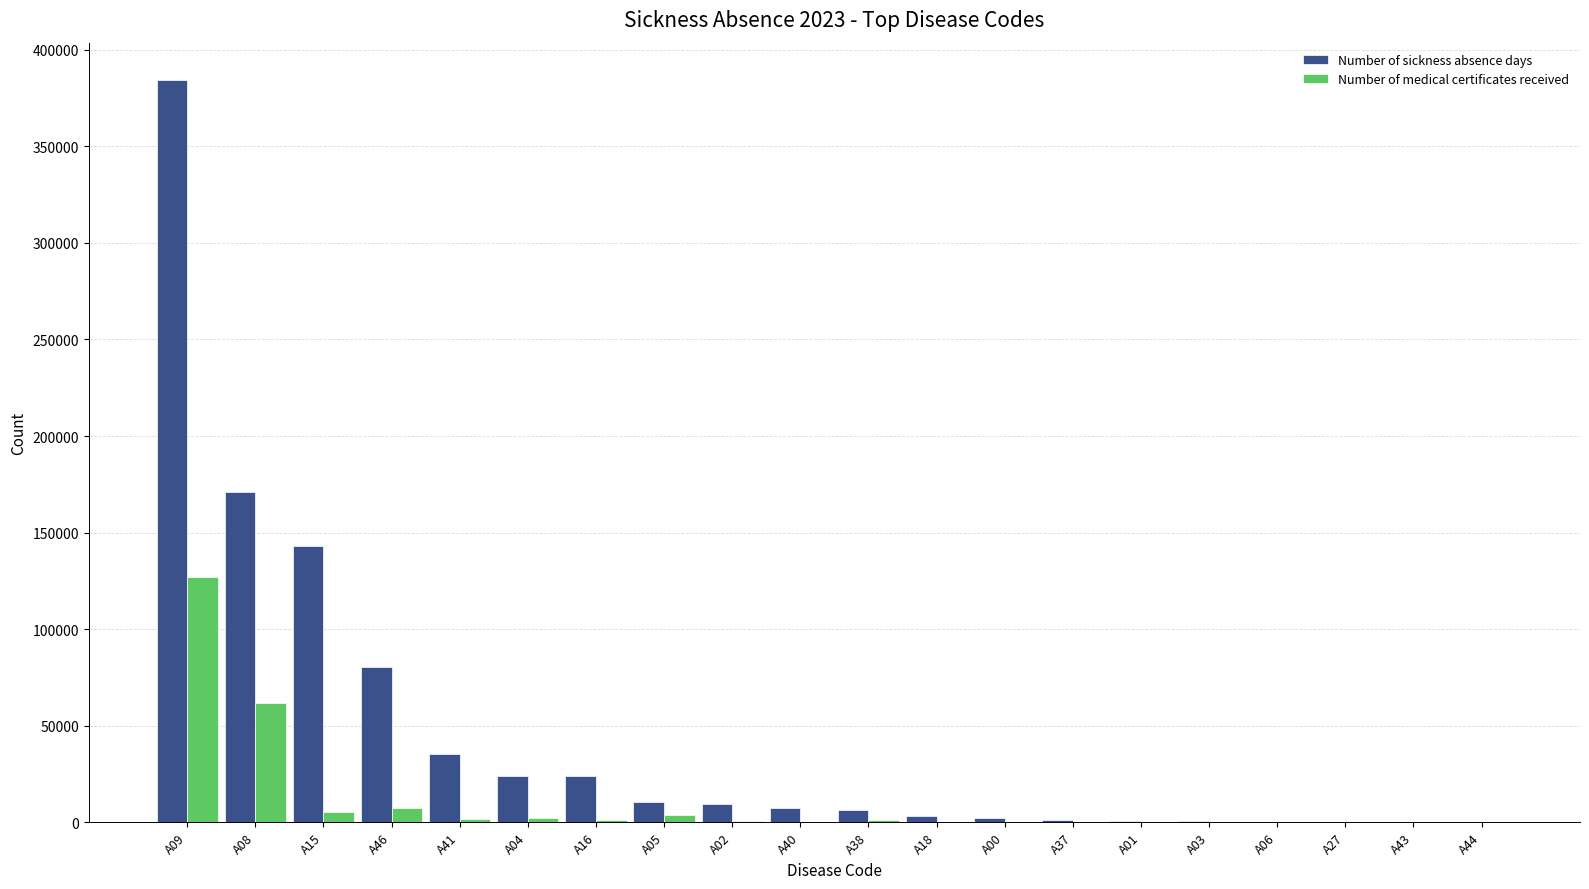

How many distinct data groups are displayed?

2